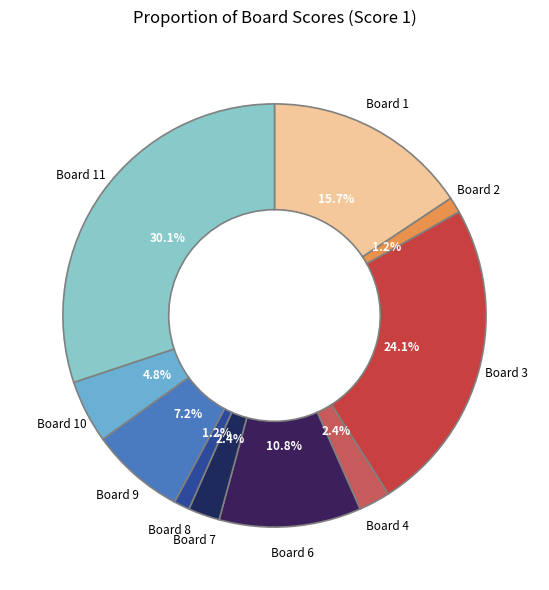

Which has a higher value, Board 3 or Board 10?

Board 3